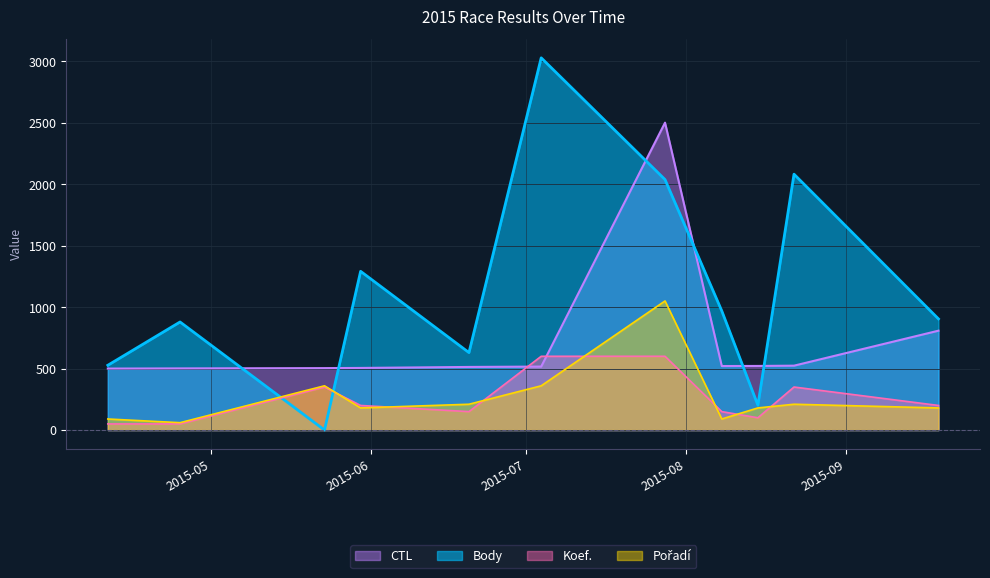

Is the value of Body at 2015-04-25 greater than the value of Pořadí at 2015-07-28?

No